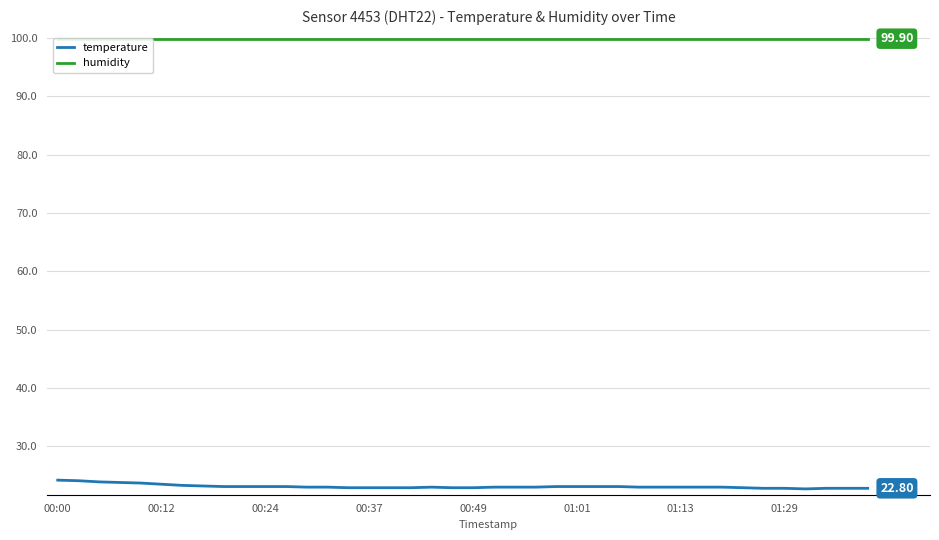

At which label is humidity closest to 99?

00:00